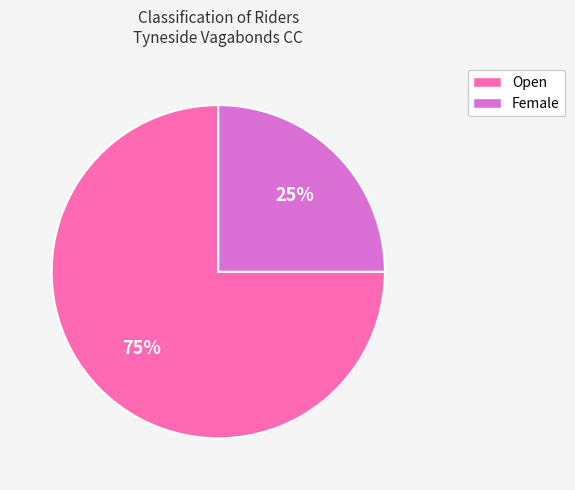

How many slices are in this pie chart?

2